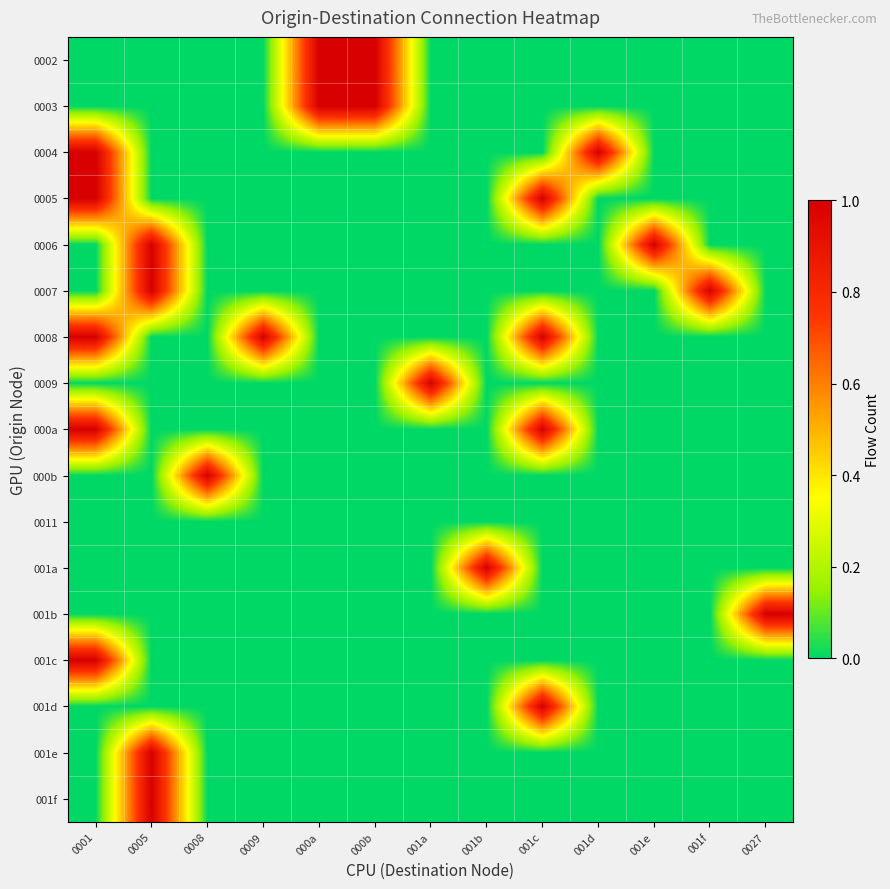

Which series changed the most between 0008 and 0027?

000b